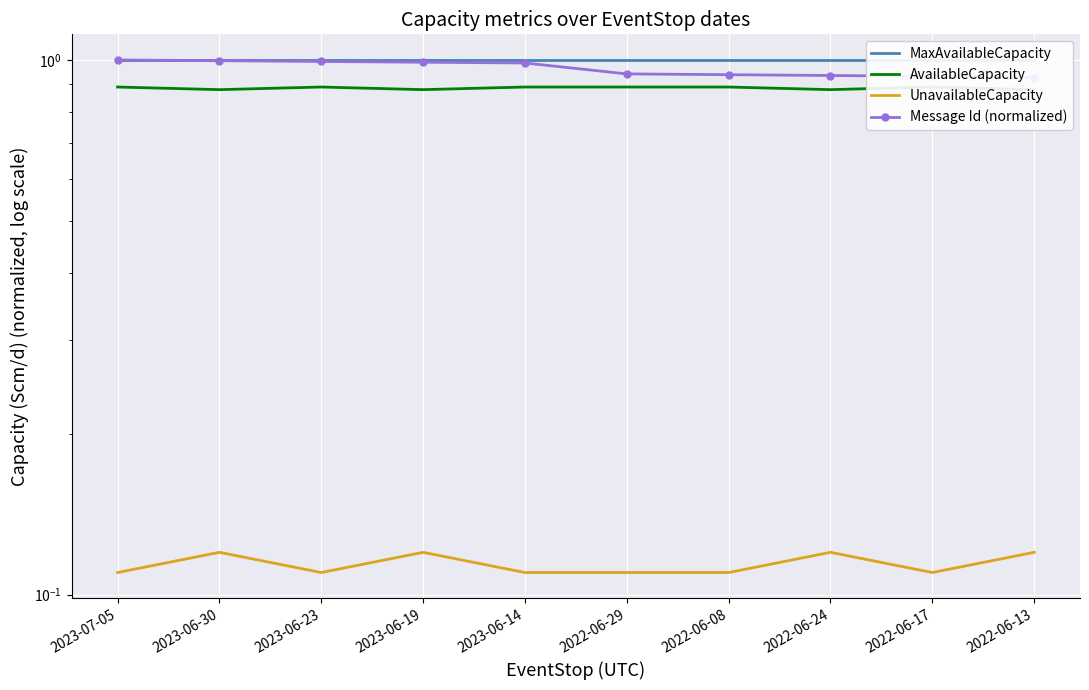

True or false: UnavailableCapacity has more than 0 interior local peaks.

True